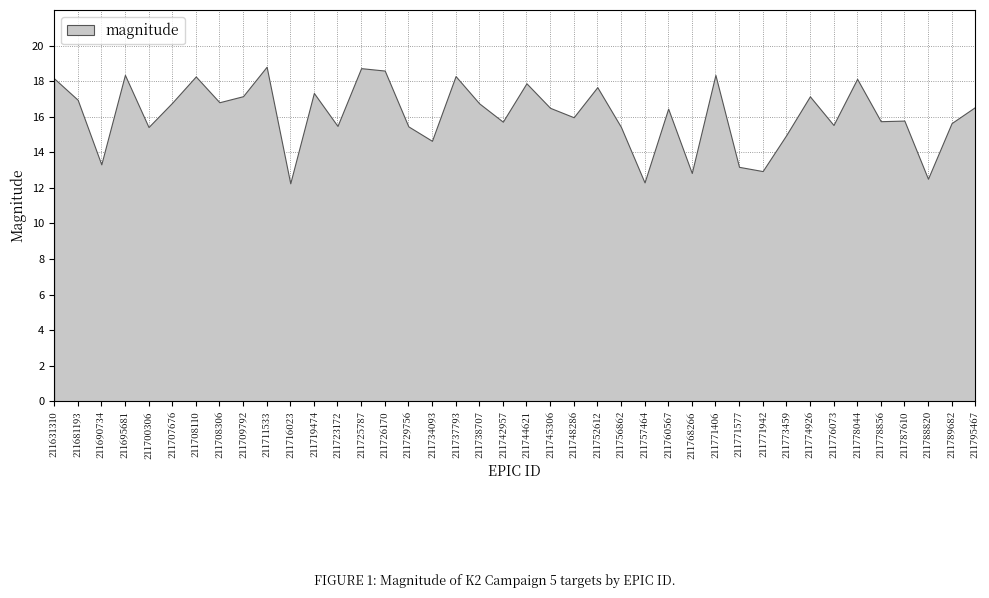

Reading left to right, transcribe all the data shown in this chart.

211631310=18.2	211681193=17.0	211690734=13.3	211695681=18.4	211700306=15.4	211707676=16.8	211708110=18.3	211708306=16.8	211709792=17.2	211711533=18.8	211716023=12.3	211719474=17.3	211723172=15.5	211725787=18.7	211726170=18.6	211729756=15.5	211734093=14.6	211737793=18.3	211738707=16.8	211742957=15.7	211744621=17.9	211745306=16.5	211748286=16.0	211752612=17.7	211756862=15.4	211757464=12.3	211760567=16.5	211768266=12.8	211771406=18.4	211771577=13.2	211771942=12.9	211773459=15.0	211774926=17.1	211776073=15.5	211778044=18.1	211778856=15.7	211787610=15.8	211788820=12.5	211789682=15.6	211795467=16.5